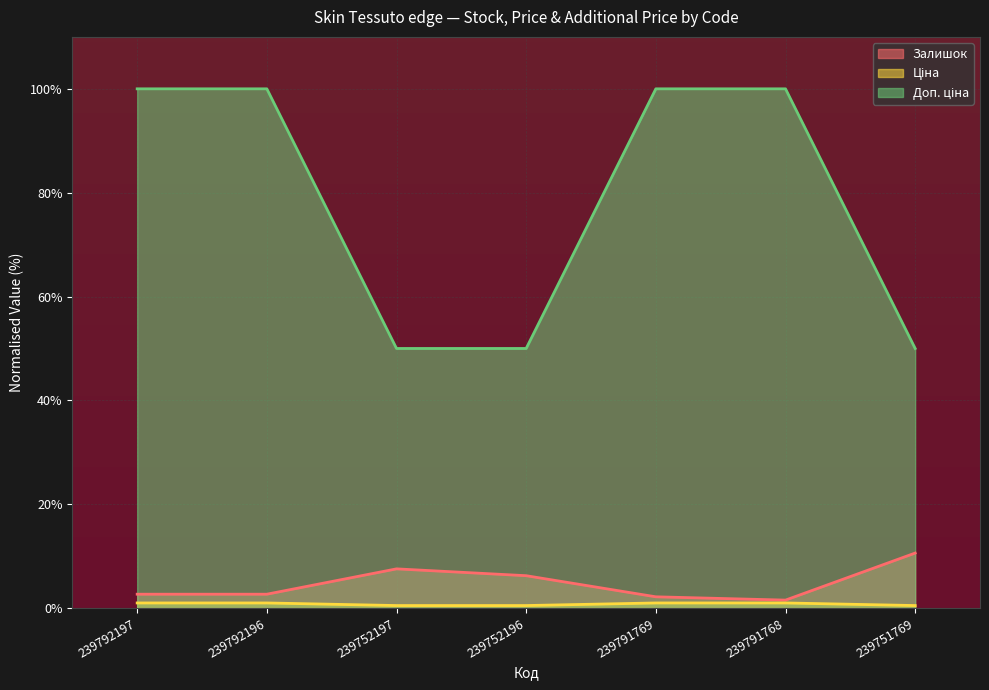

Does the chart have visible grid lines?

Yes